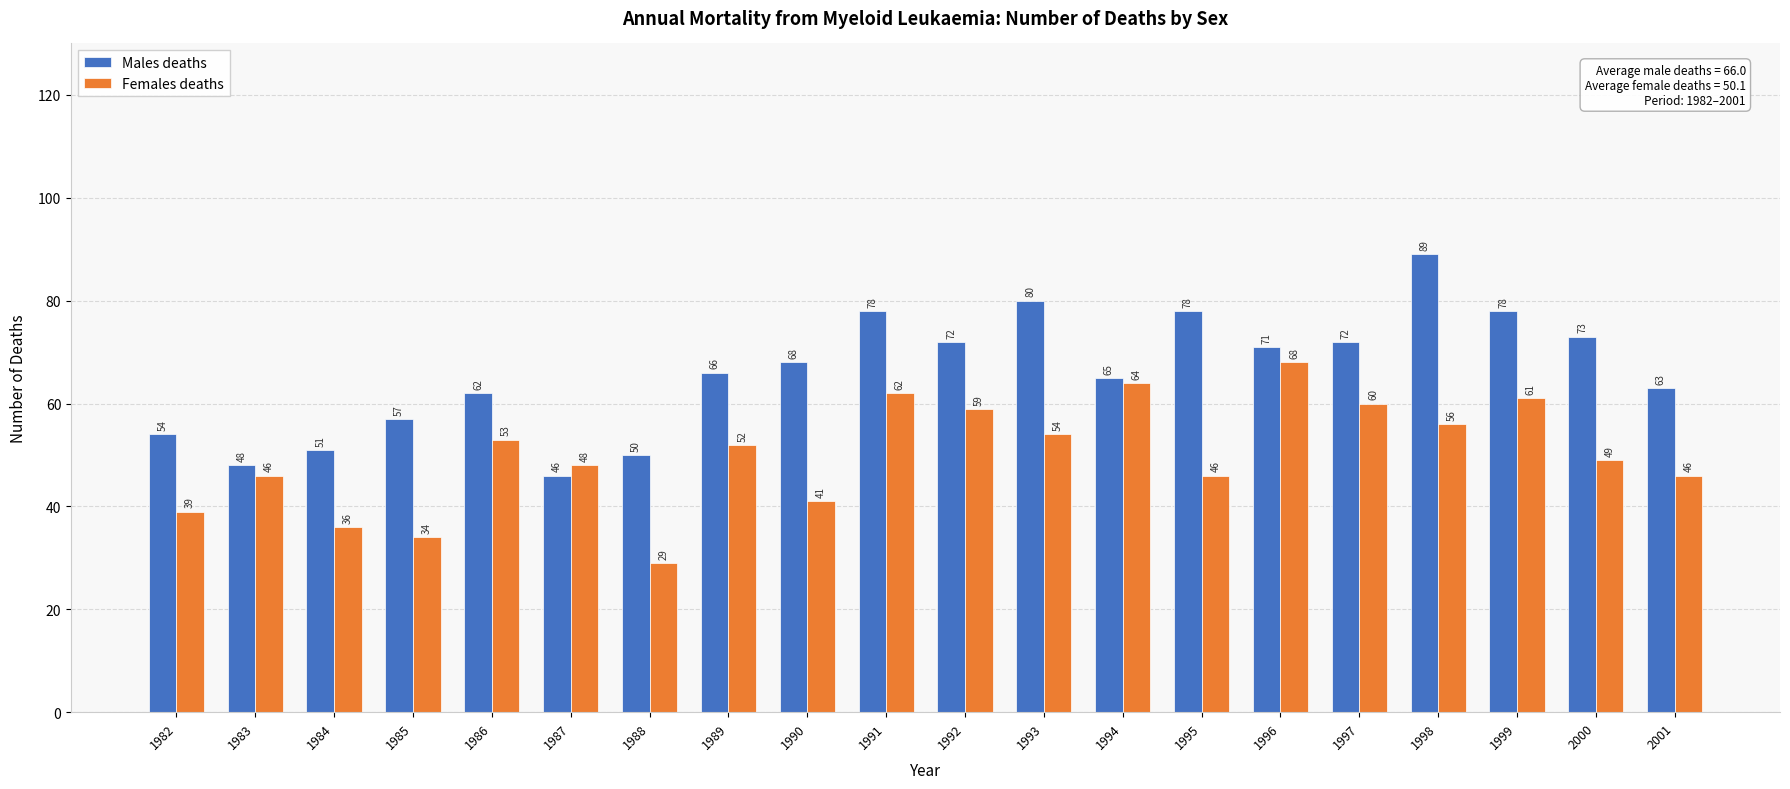

Which series has the largest total across all categories?

Males deaths